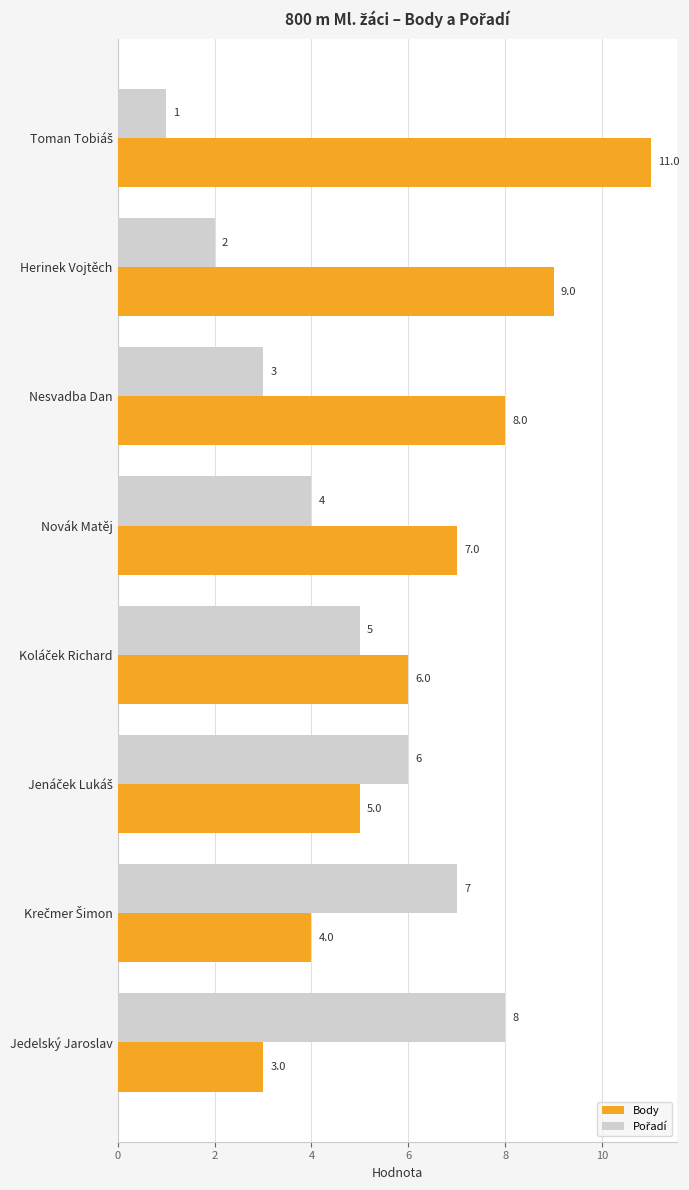

Is it true that Body equals 12 at Herinek Vojtěch?

False